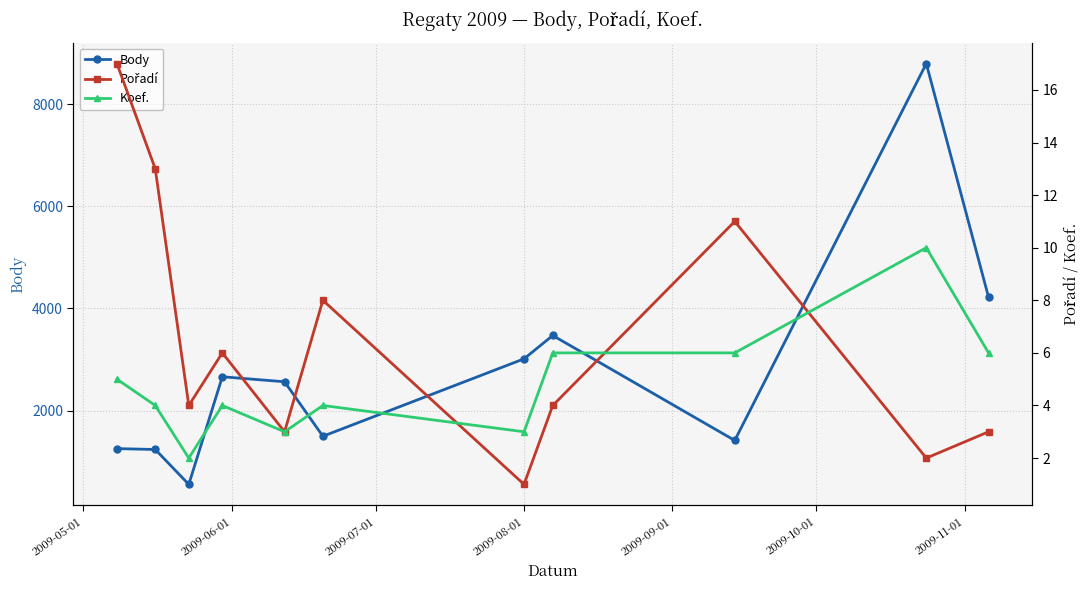

Which series has the largest total across all categories?

Body